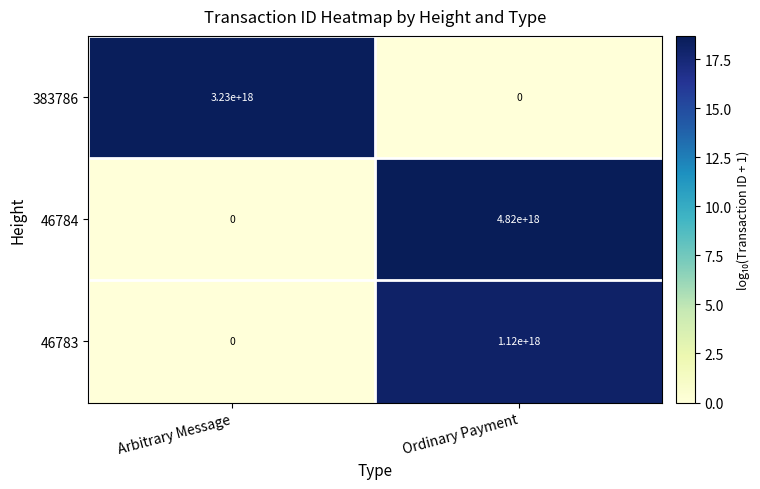

How many data points does each series have?

2